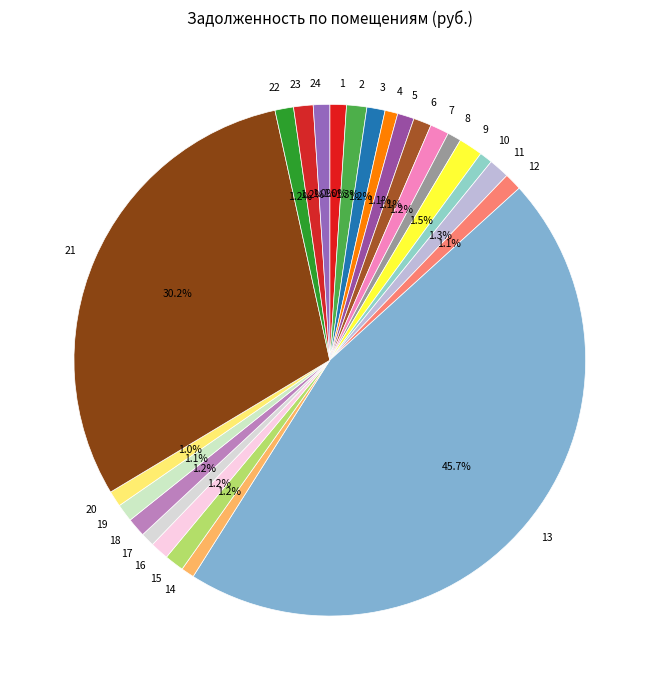

Is it true that 24 is 1% of the pie?

True